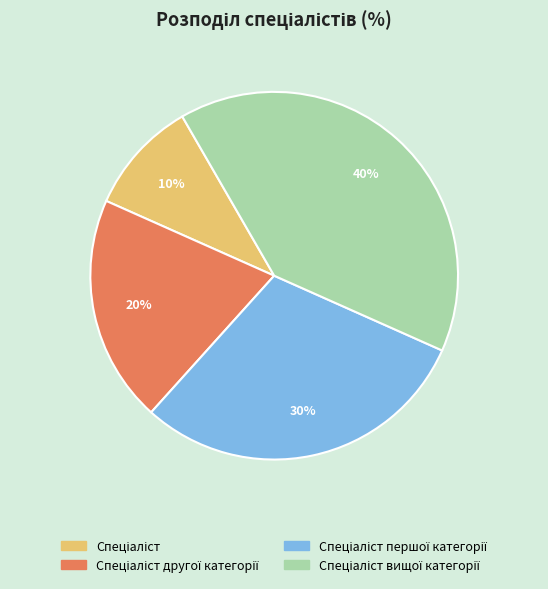

Does any single category account for the majority?

No